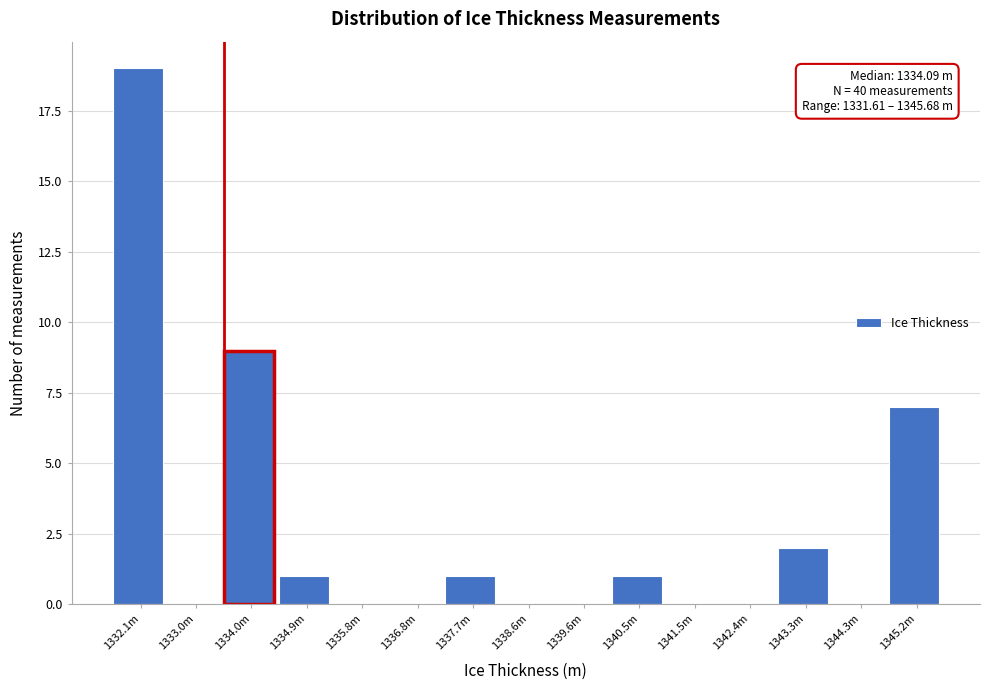

Reading left to right, what are all the values shown in this chart?

1332.1m=19	1333.0m=0	1334.0m=9	1334.9m=1	1335.8m=0	1336.8m=0	1337.7m=1	1338.6m=0	1339.6m=0	1340.5m=1	1341.5m=0	1342.4m=0	1343.3m=2	1344.3m=0	1345.2m=7